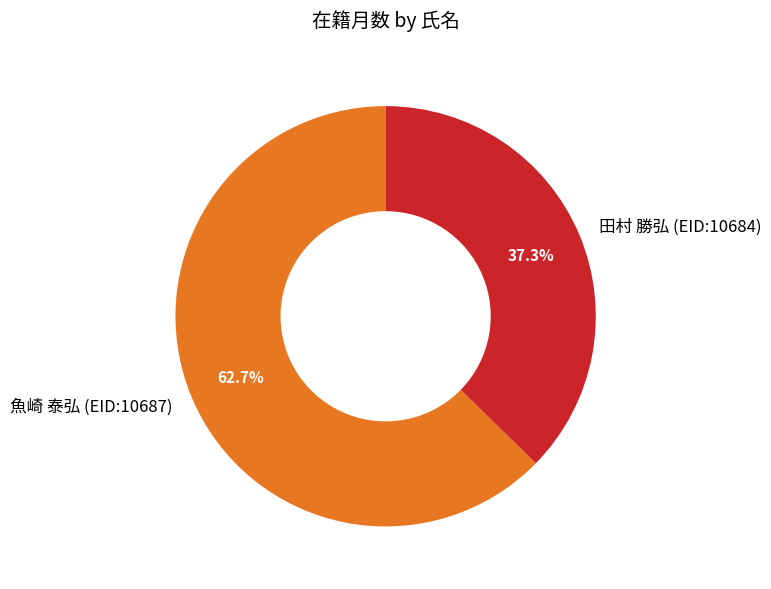

Is the sum of 田村 勝弘 (EID:10684) and 魚崎 泰弘 (EID:10687) greater than half?

Yes